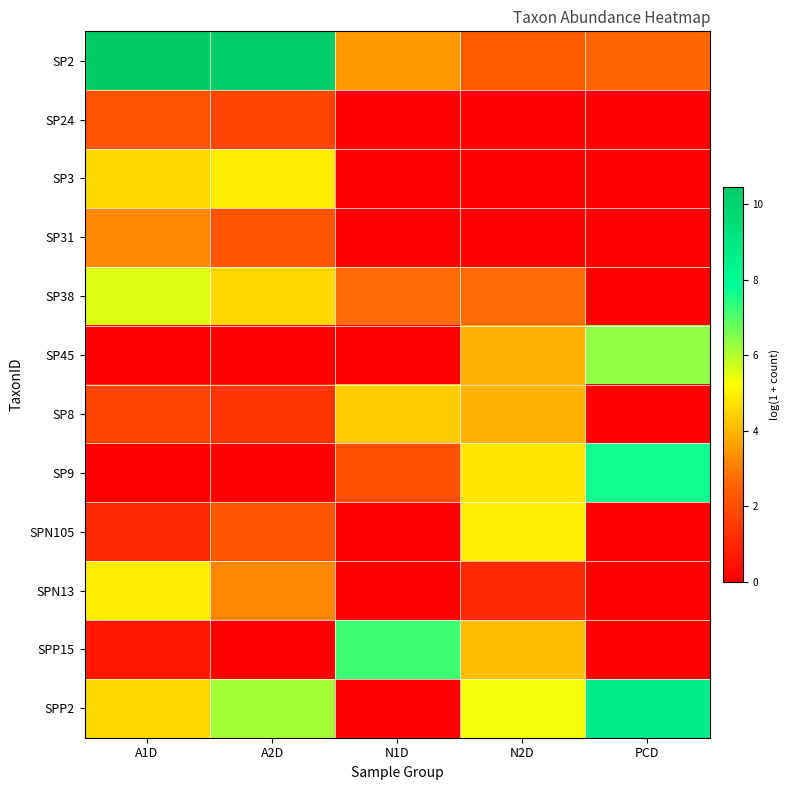

Reading left to right, what are all the values shown in this chart?

SP2: A1D=10.5	A2D=10.3	N1D=3.5	N2D=2.4	PCD=2.6
SP24: A1D=2.2	A2D=1.8	N1D=0.0	N2D=0.0	PCD=0.0
SP3: A1D=4.6	A2D=4.9	N1D=0.0	N2D=0.0	PCD=0.0
SP31: A1D=3.2	A2D=2.2	N1D=0.0	N2D=0.0	PCD=0.0
SP38: A1D=5.6	A2D=4.6	N1D=2.7	N2D=2.7	PCD=0.0
SP45: A1D=0.0	A2D=0.0	N1D=0.0	N2D=3.9	PCD=6.4
SP8: A1D=1.8	A2D=1.4	N1D=4.4	N2D=4.0	PCD=0.0
SP9: A1D=0.0	A2D=0.0	N1D=2.1	N2D=4.8	PCD=7.7
SPN105: A1D=1.1	A2D=2.2	N1D=0.0	N2D=5.0	PCD=0.0
SPN13: A1D=4.9	A2D=3.2	N1D=0.0	N2D=1.1	PCD=0.0
SPP15: A1D=0.7	A2D=0.0	N1D=7.2	N2D=4.1	PCD=0.0
SPP2: A1D=4.6	A2D=6.2	N1D=0.0	N2D=5.3	PCD=8.8